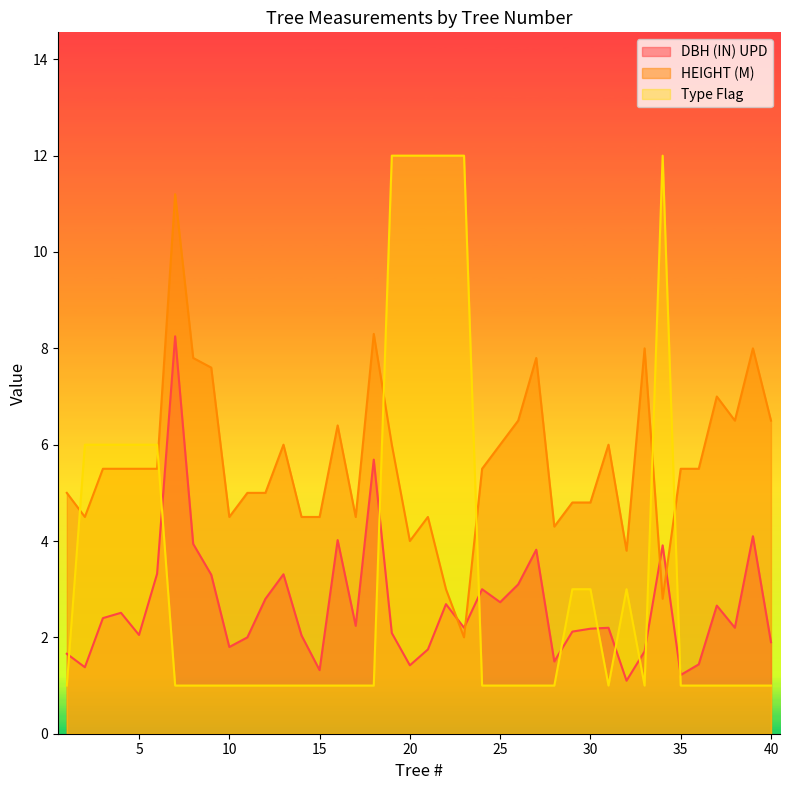

What is the average value of the Type Flag series?

3.4